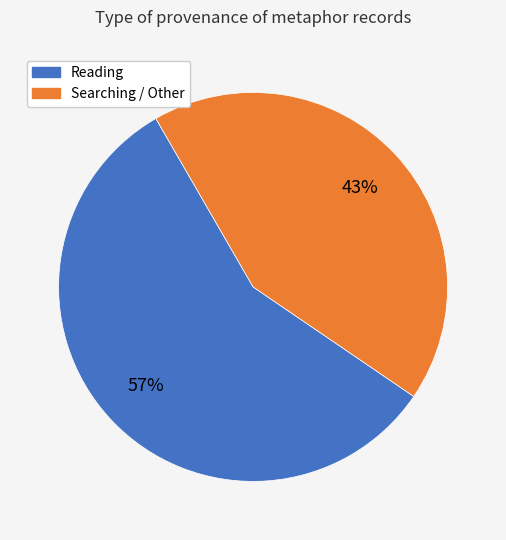

To the nearest percent, what is the difference between the largest and smallest slice percentages?

14%